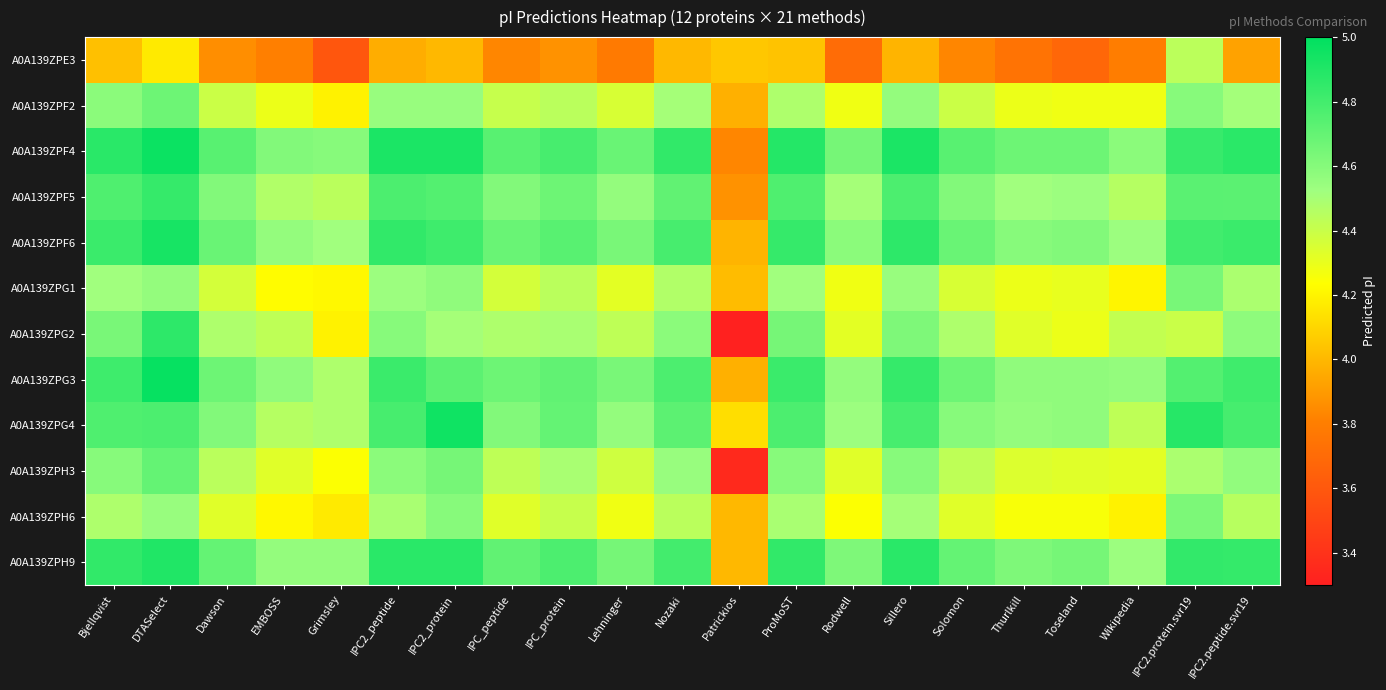

Rank the series by their maximum value, from highest to lowest.

A0A139ZPG3, A0A139ZPF4, A0A139ZPG4, A0A139ZPF6, A0A139ZPH9, A0A139ZPG2, A0A139ZPF5, A0A139ZPH3, A0A139ZPF2, A0A139ZPG1, A0A139ZPH6, A0A139ZPE3